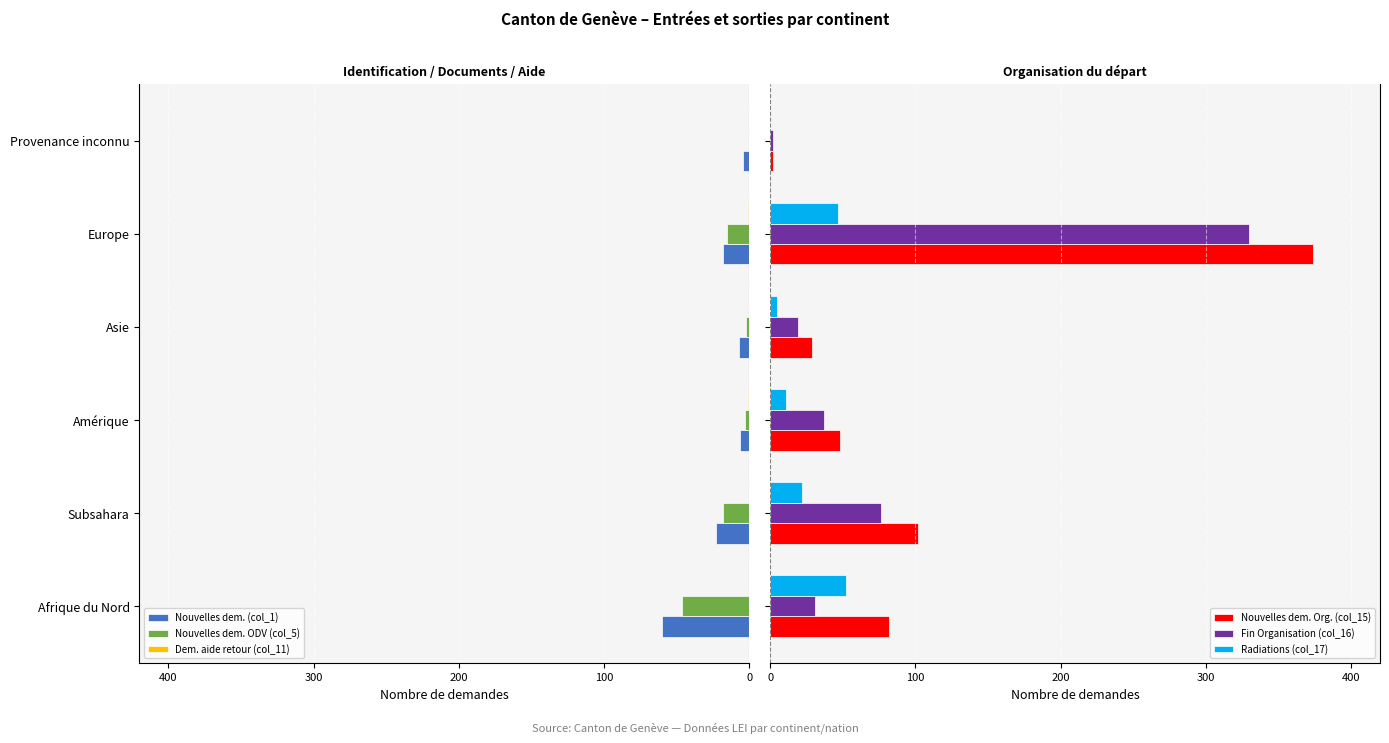

How many positive values does the Radiations (col_17) series have?

5